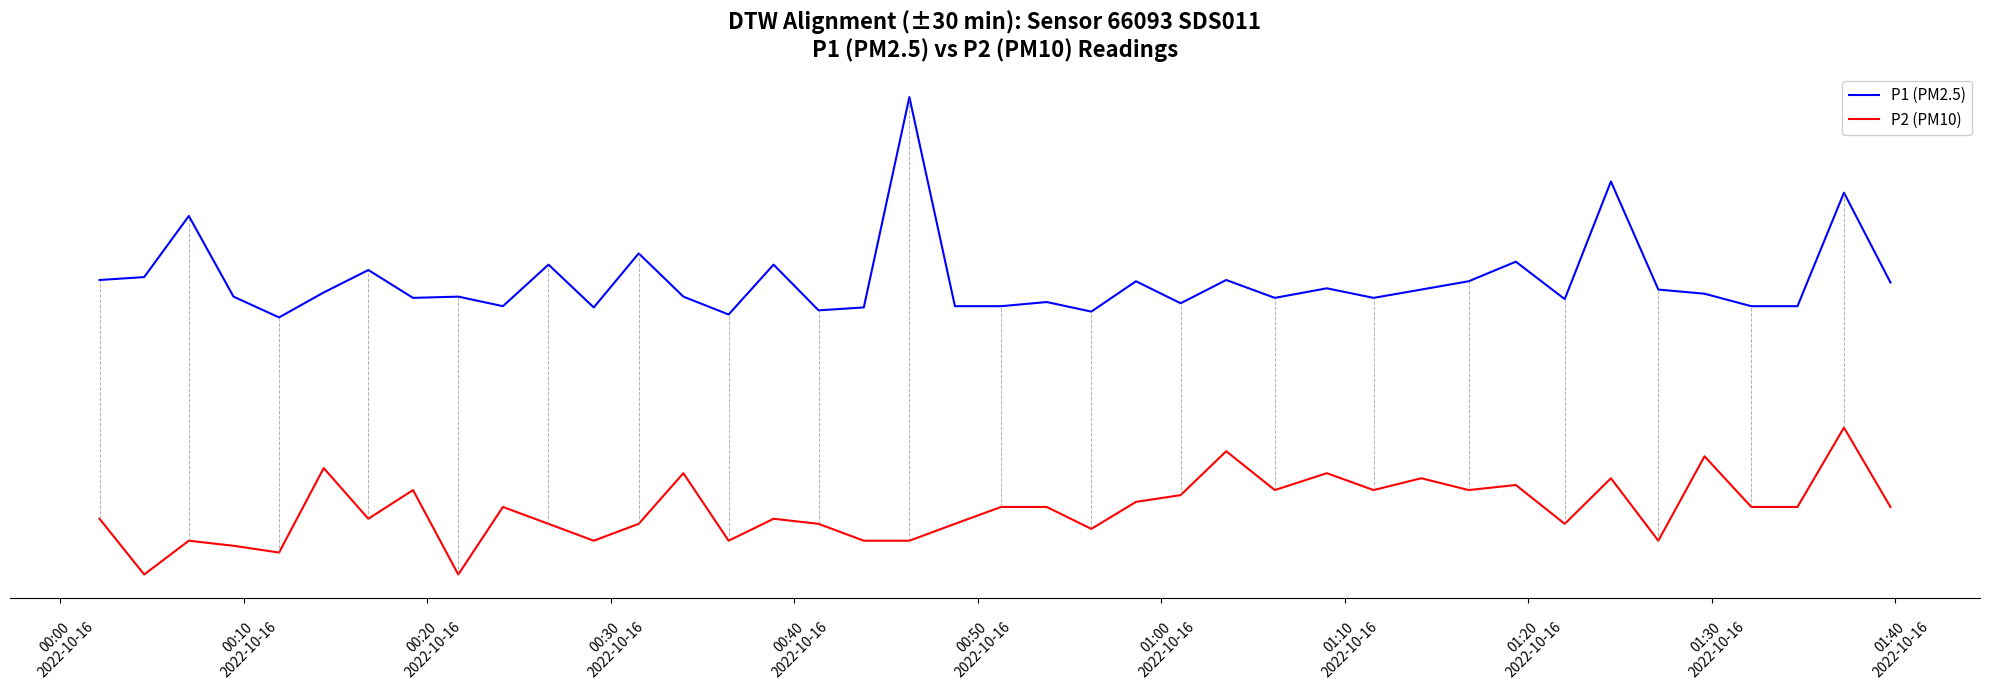

What are all the series names shown in the legend?

P1 (PM2.5), P2 (PM10)